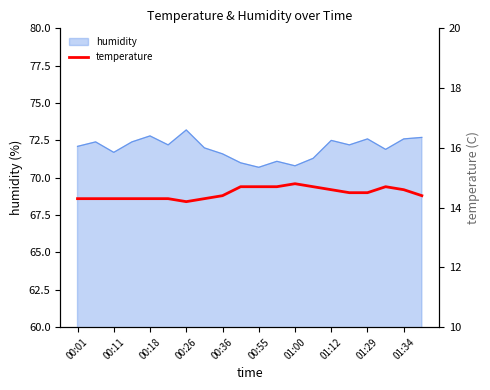

What is the minimum value for humidity?

70.7